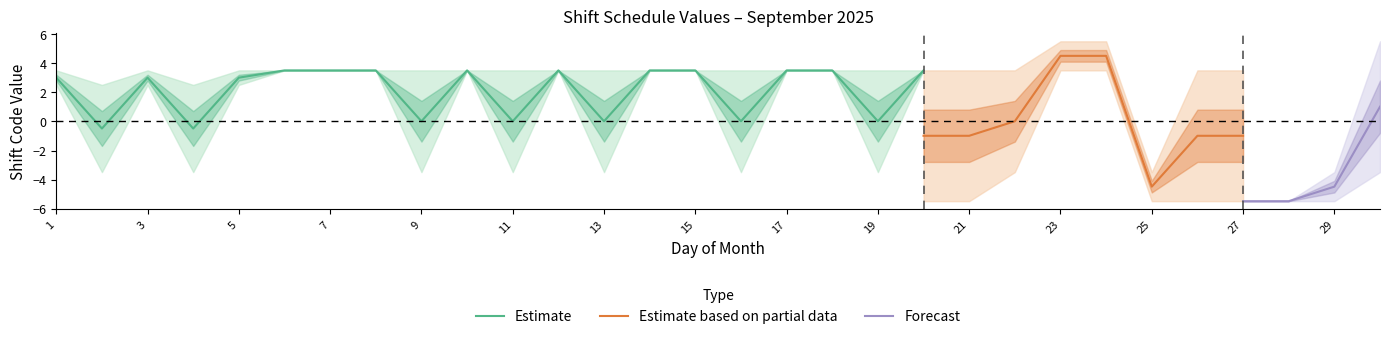

Is this an area chart (filled region under the line)?

No